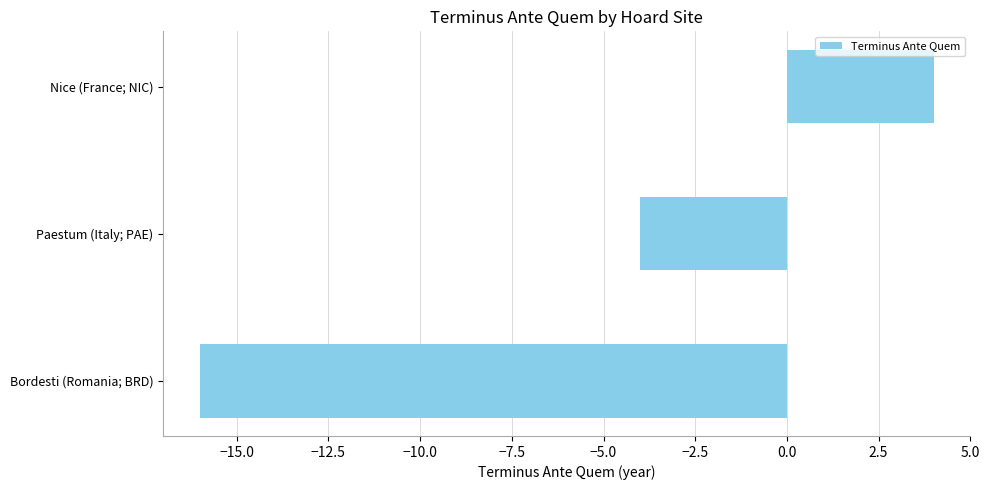

What is the minimum value shown in the chart?

-16